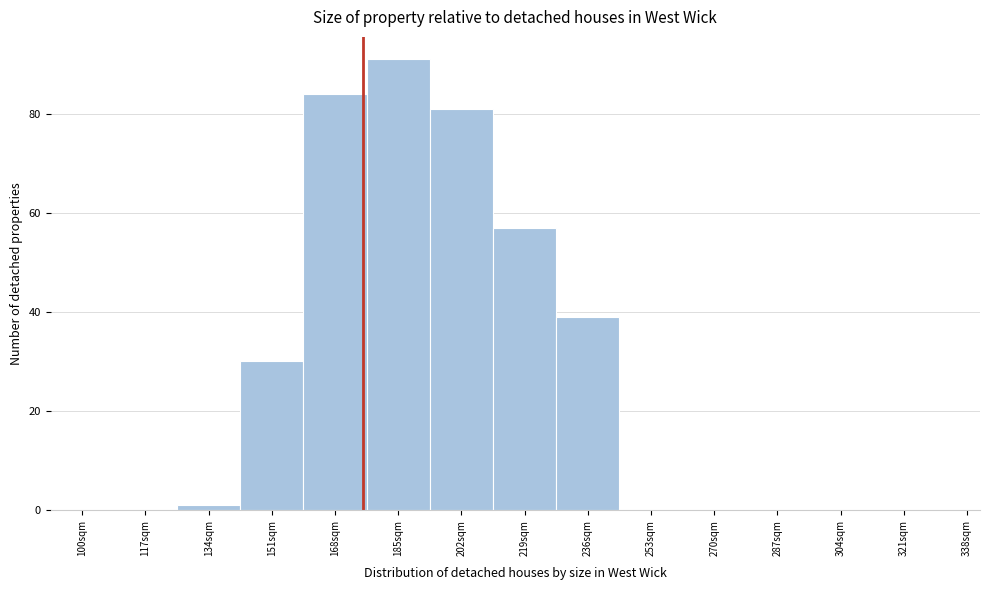

Reading right to left, list all the values displayed in this chart.

338sqm=0	321sqm=0	304sqm=0	287sqm=0	270sqm=0	253sqm=0	236sqm=39	219sqm=57	202sqm=81	185sqm=91	168sqm=84	151sqm=30	134sqm=1	117sqm=0	100sqm=0